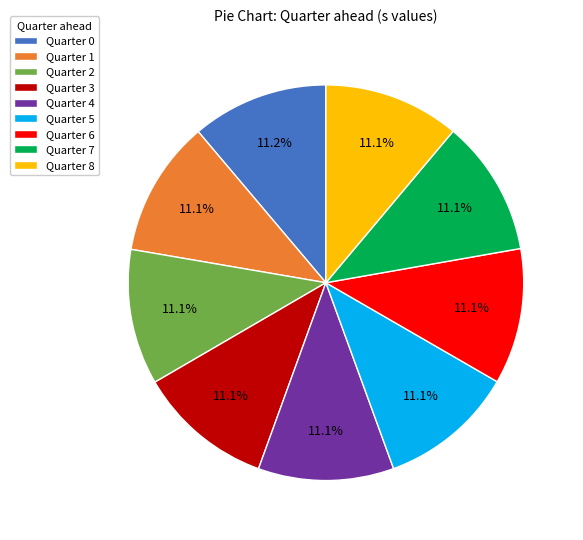

What percentage do Quarter 1 and Quarter 7 together represent?

22.2%